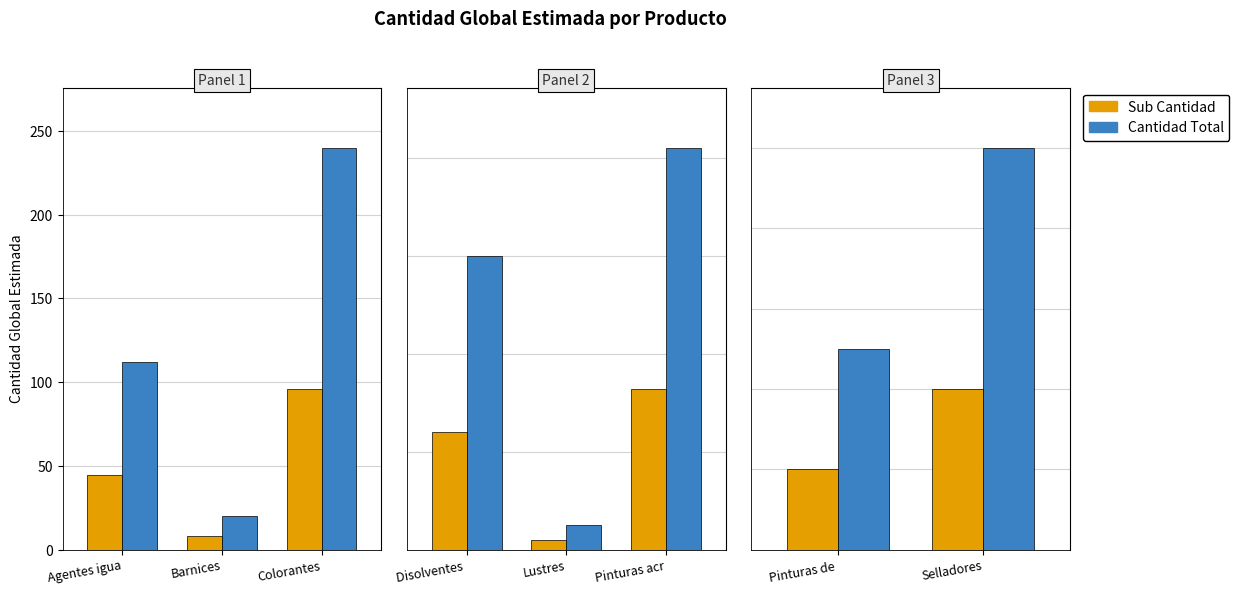

Is it true that Cantidad Total equals 17 at Selladores?

False